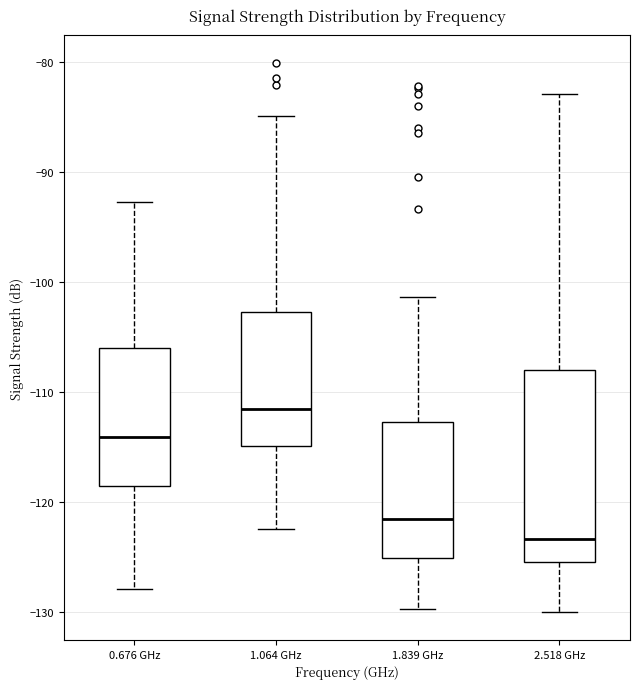

Reading left to right, transcribe this box plot: for each box, give where its median line is, the range the box spans, and where its two whiskers end, as read against the y-axis. The values are not printed on the chart, so give them approximately, as read against the axis.

0.676 GHz: median -114, box -119 to -106, whiskers -128 to -93
1.064 GHz: median -112, box -115 to -103, whiskers -122 to -85
1.839 GHz: median -122, box -125 to -113, whiskers -130 to -101
2.518 GHz: median -123, box -125 to -108, whiskers -130 to -83